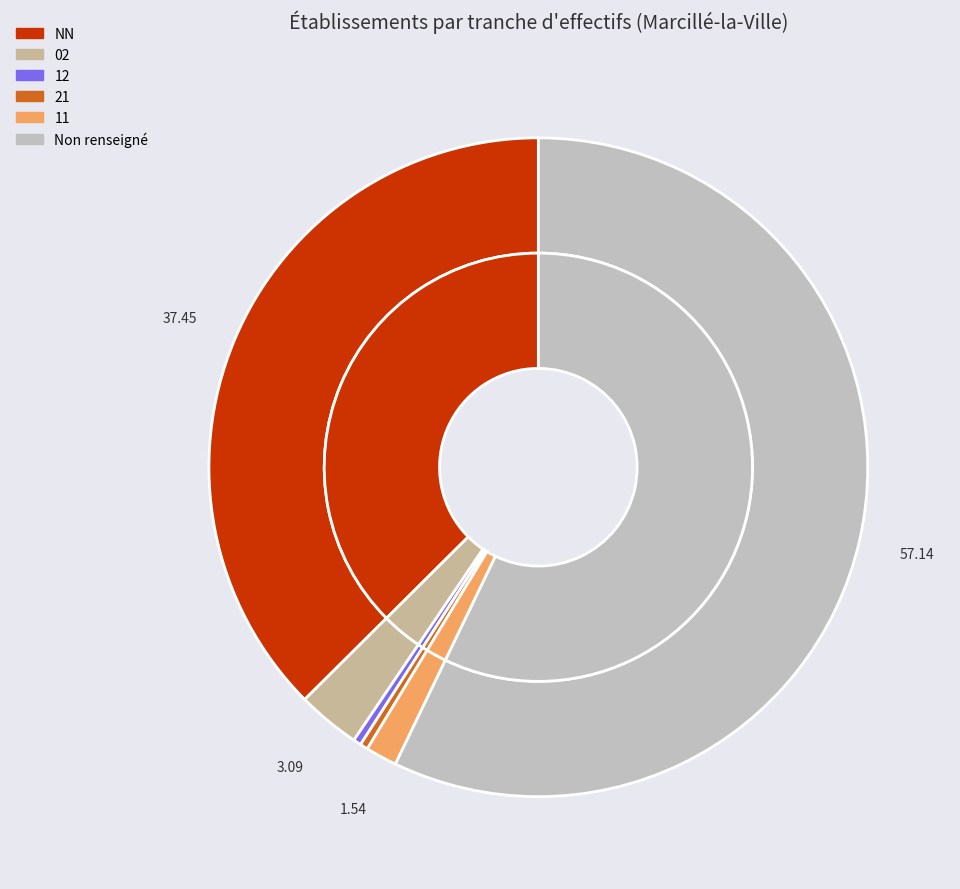

To the nearest percent, what is the difference between the 02 and  slice percentages?

54%